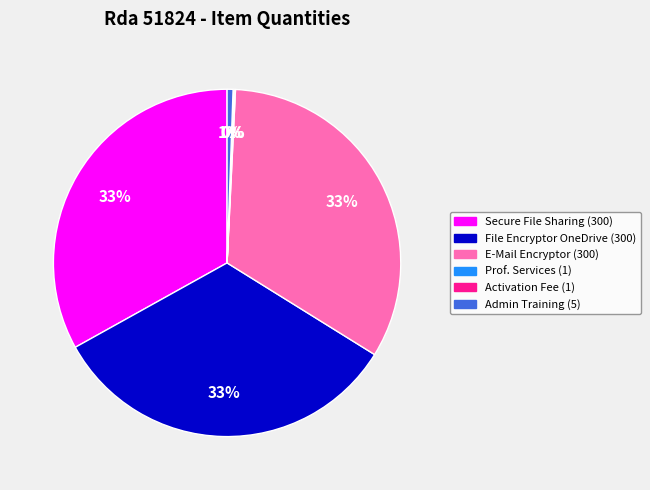

To the nearest percent, what is the difference between the largest and smallest slice percentages?

33%